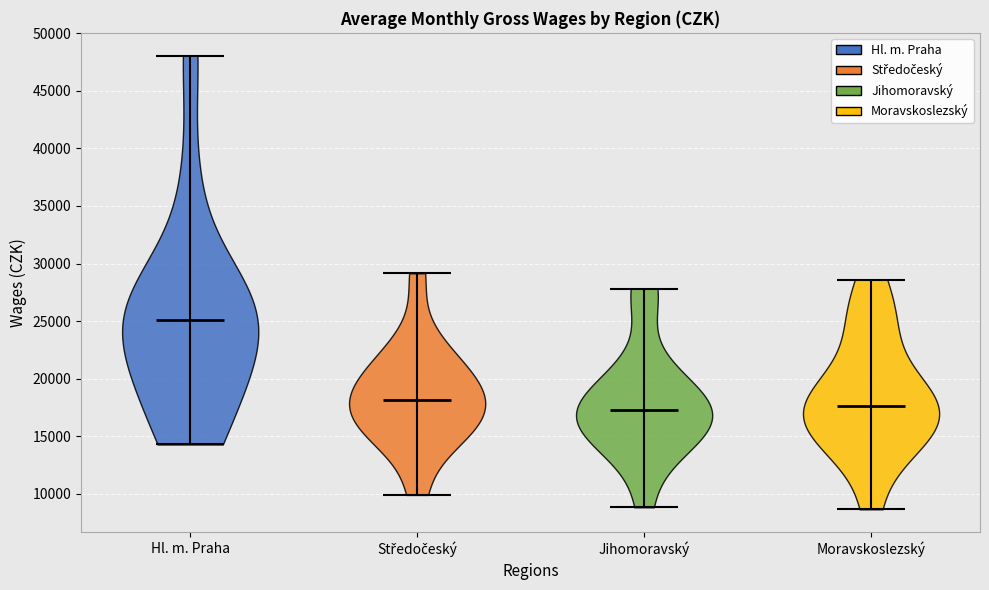

Which violin has the highest median line?

Hl. m. Praha